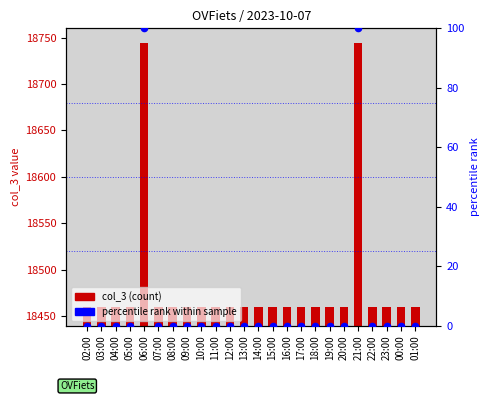

Which series contains the lowest Y value?

percentile rank within sample